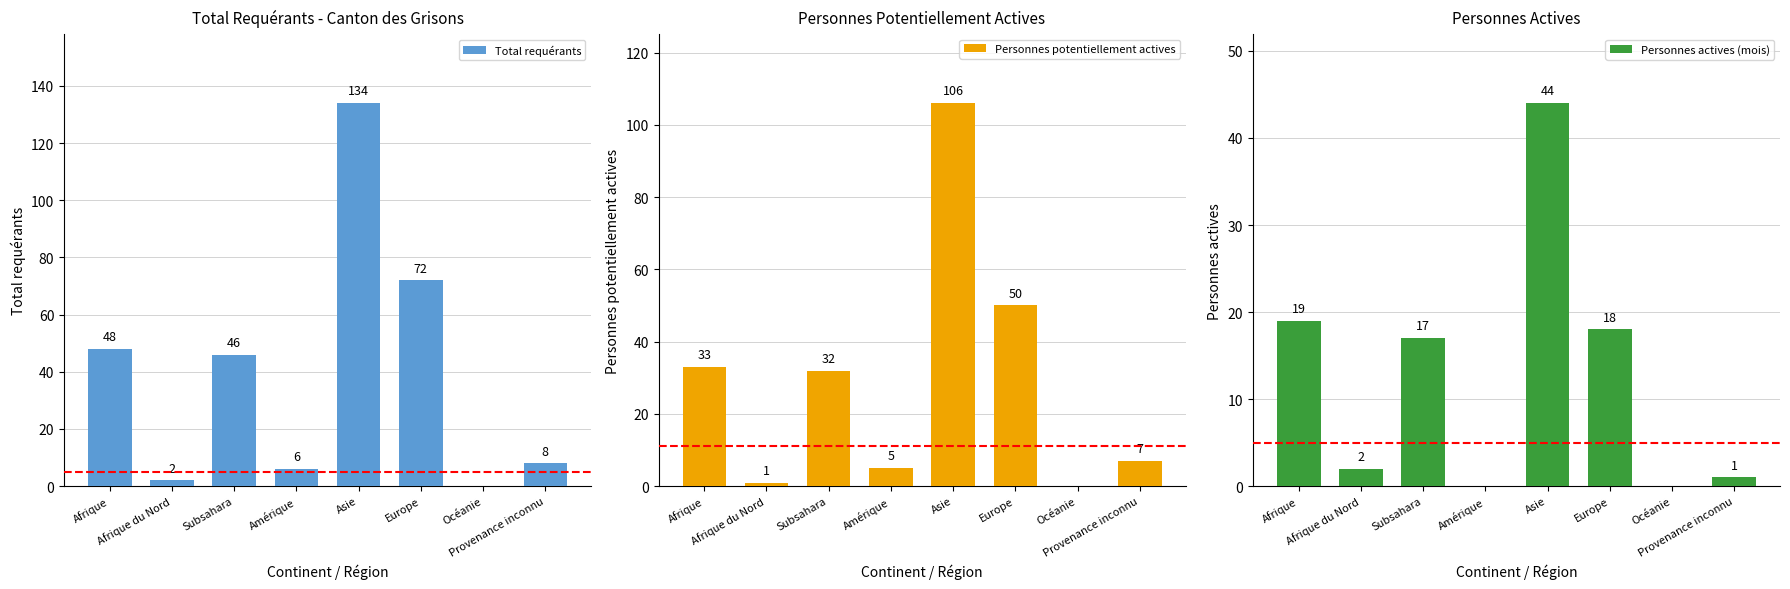

Which series has the largest total across all categories?

Total requérants